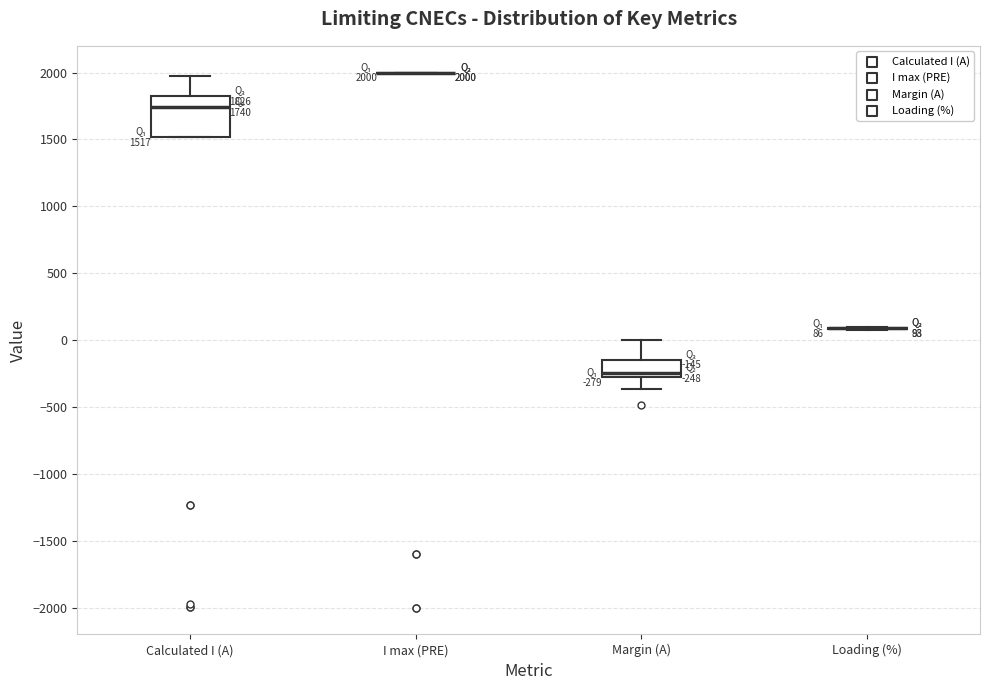

Comparing the boxes themselves (not the whiskers), which one is the tallest?

Calculated I (A)